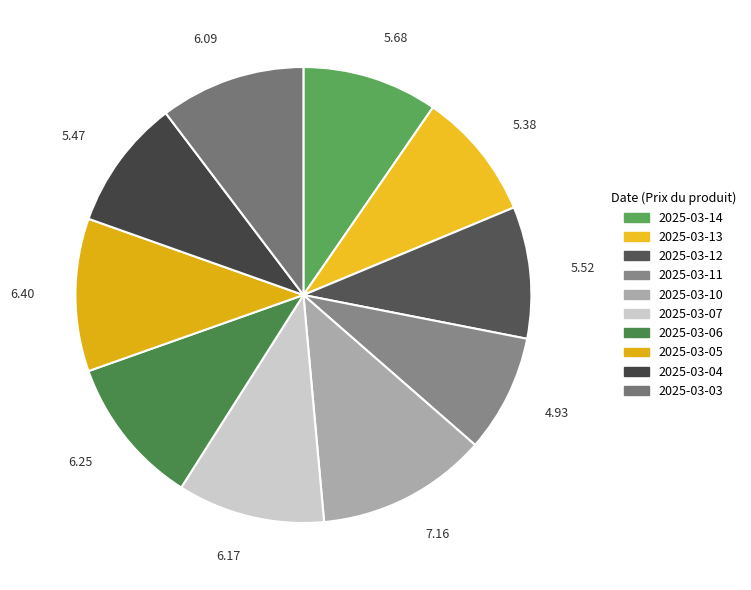

Count the number of slices in the pie.

10